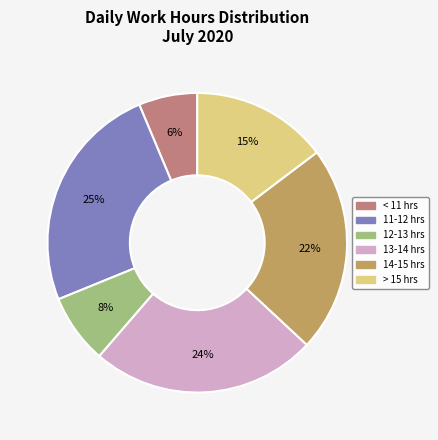

What is the smallest slice in the pie chart?

< 11 hrs